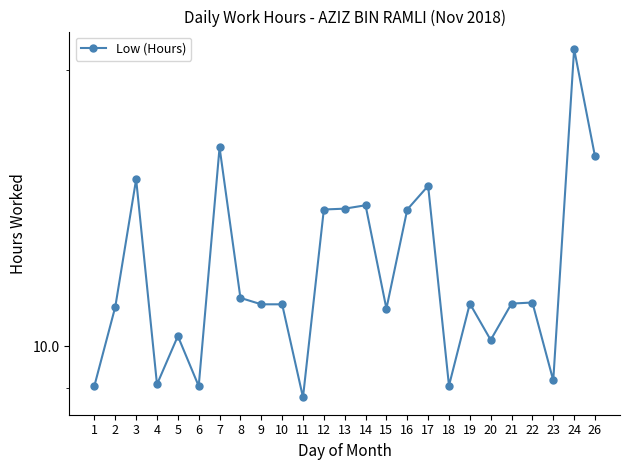

Reading left to right, list all the values displayed in this chart.

1=9.1	2=11.0	3=15.2	4=9.1	5=10.3	6=9.1	7=16.5	8=11.3	9=11.1	10=11.1	11=8.8	12=14.1	13=14.1	14=14.2	15=11.0	16=14.1	17=14.9	18=9.1	19=11.1	20=10.2	21=11.1	22=11.2	23=9.2	24=21.1	26=16.1